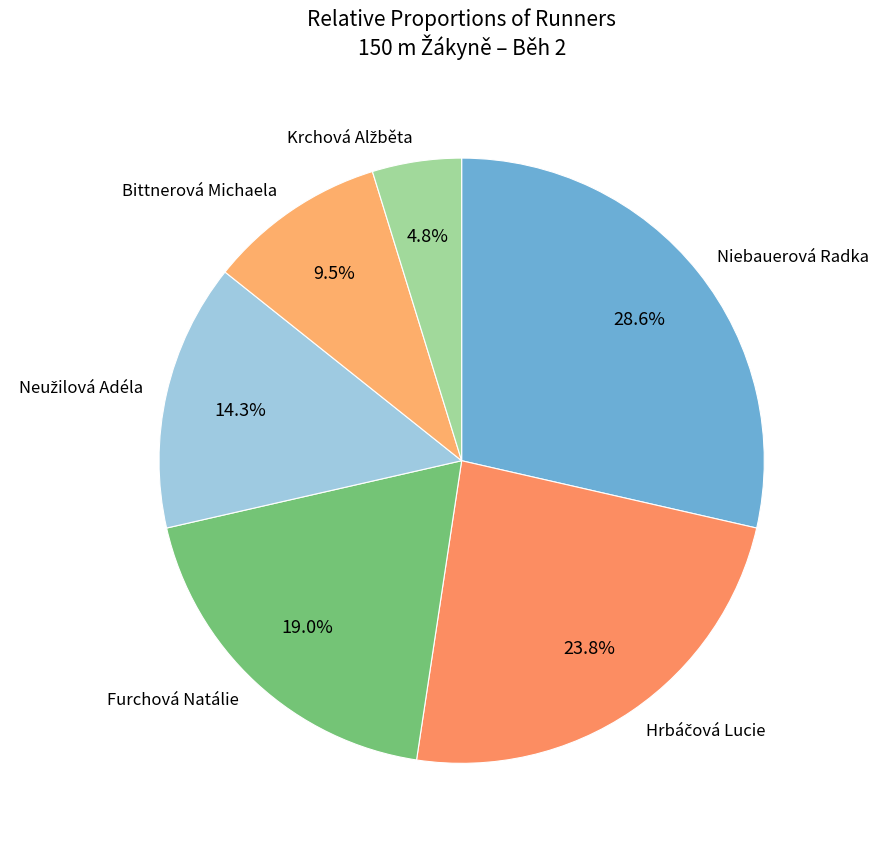

How many segments does this pie chart have?

6